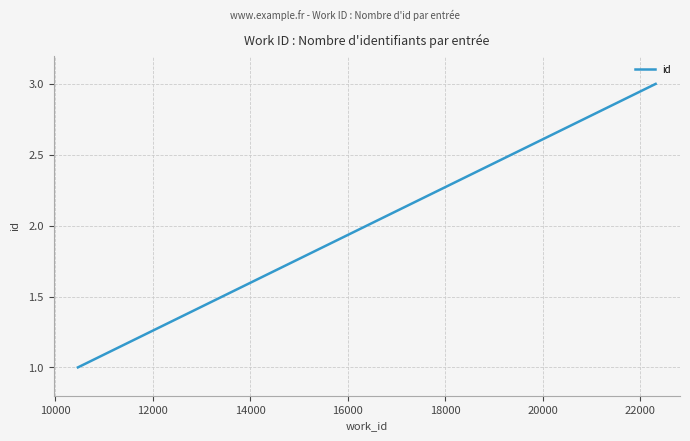

What is the difference between the maximum and minimum values?

2.0